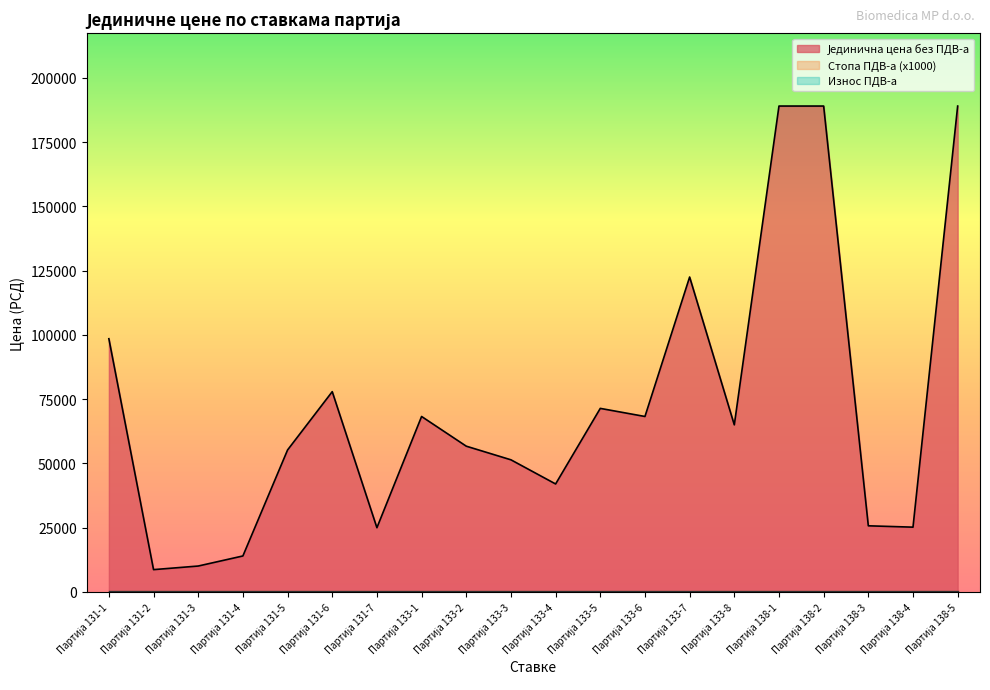

Between Партија 133-6 and Партија 133-2, which is larger?

Партија 133-6